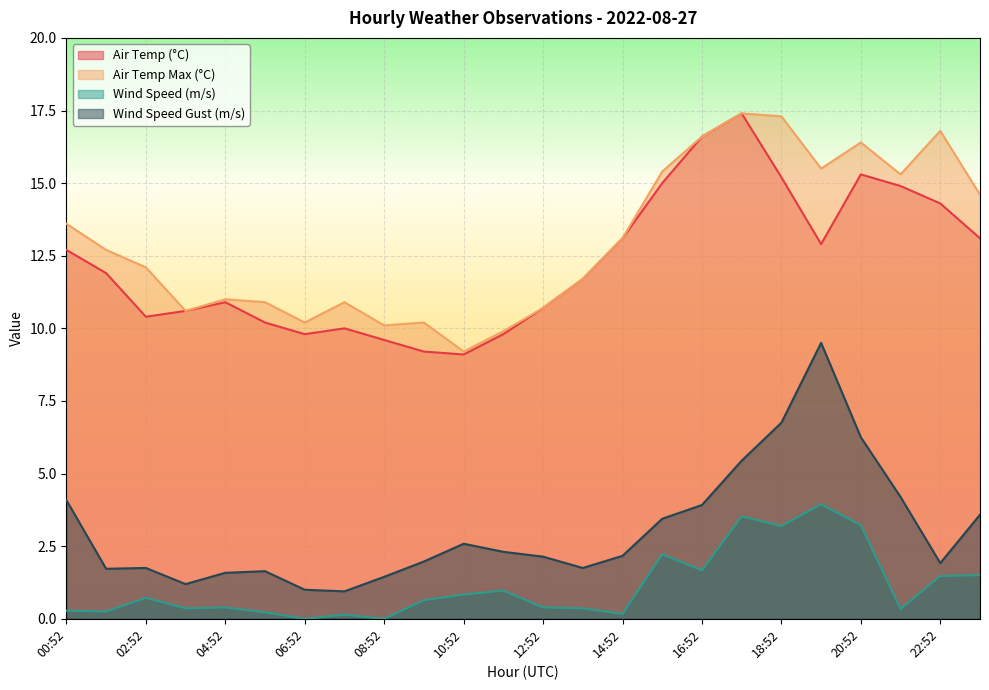

What is the lowest value of the WIND_SPEED_GUST series?

0.9